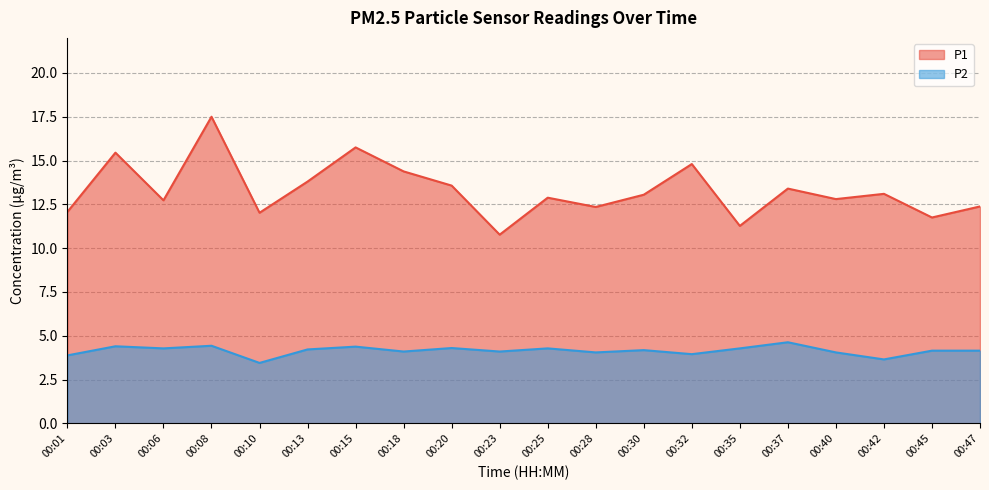

In P1, how many points are higher than both neighbors (excluding endpoints)?

7